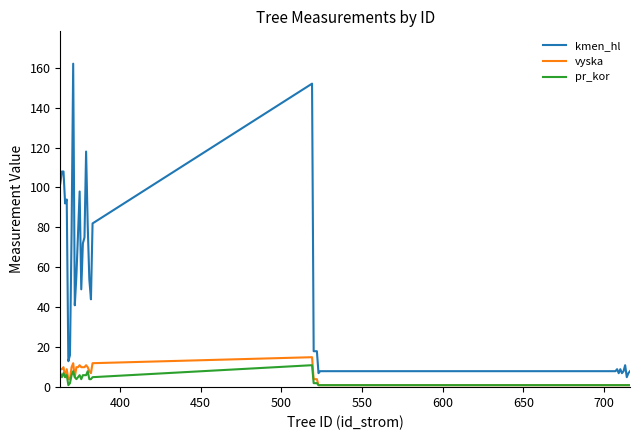

Which series has the largest total across all categories?

kmen_hl